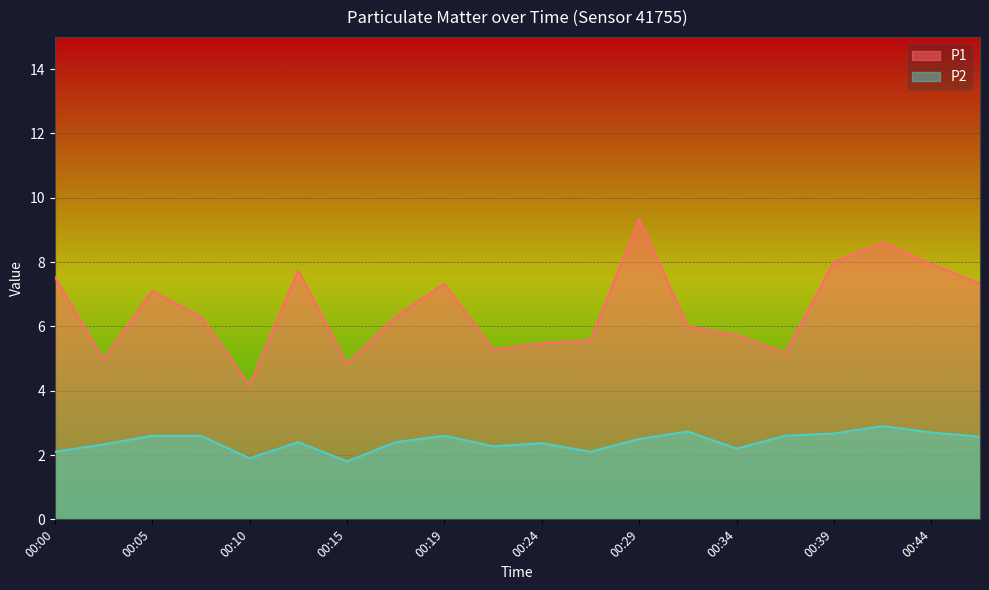

At 00:46, list the series in order from smallest to largest.

P2, P1